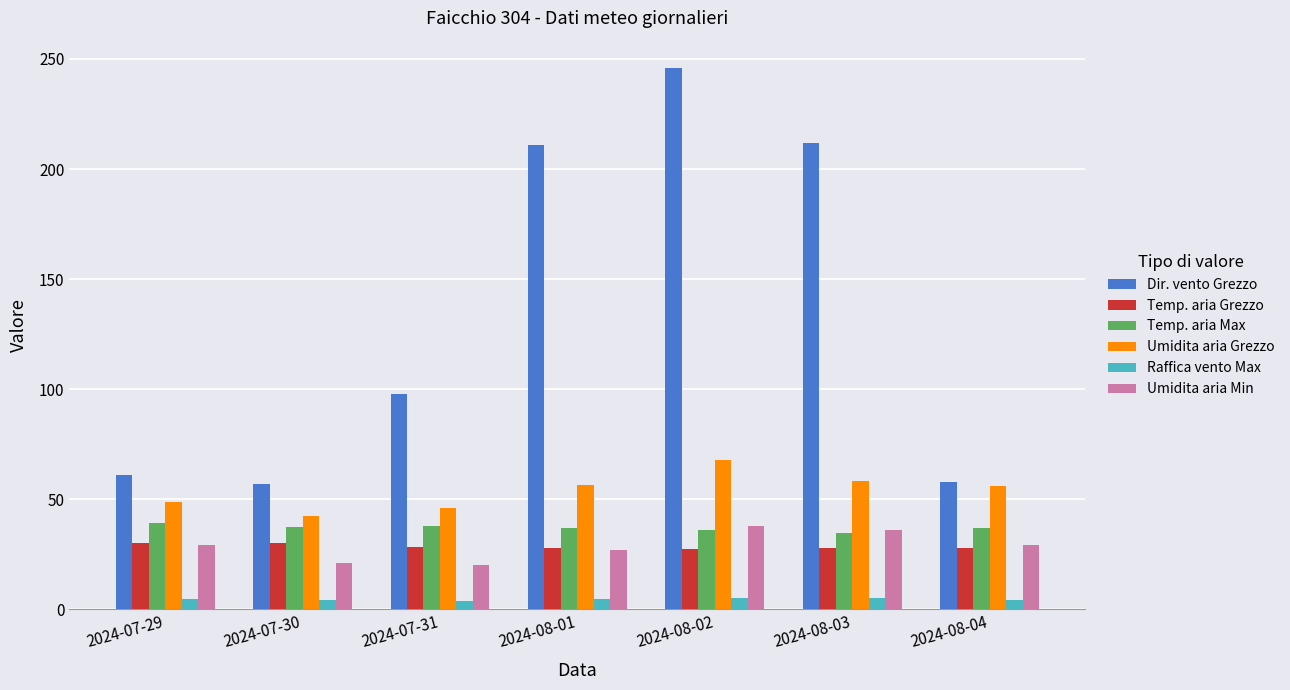

Which series has the largest range (max minus min)?

Dir. vento Grezzo